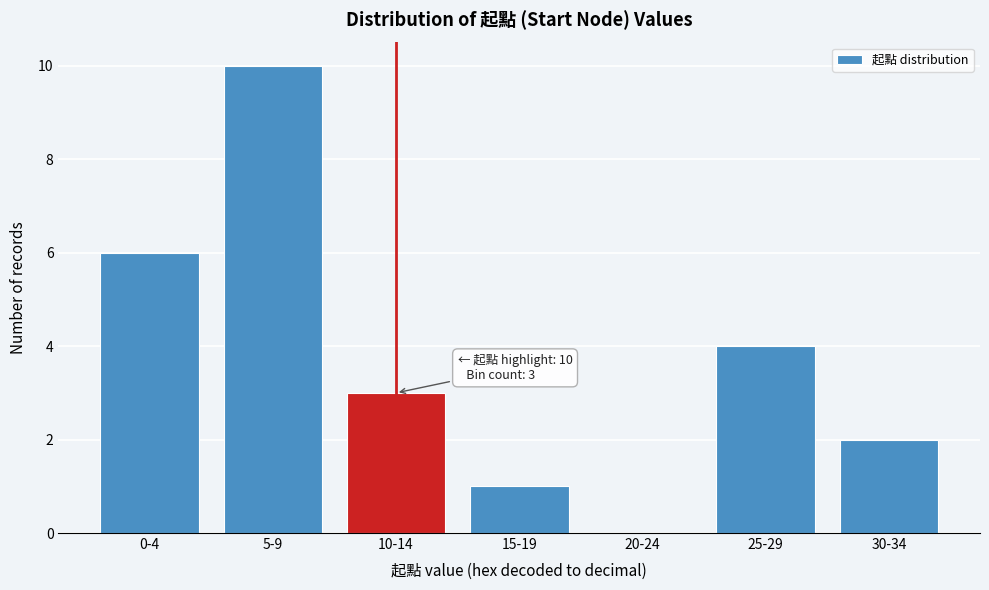

Reading left to right, list all the values displayed in this chart.

0-4=6	5-9=10	10-14=3	15-19=1	20-24=0	25-29=4	30-34=2